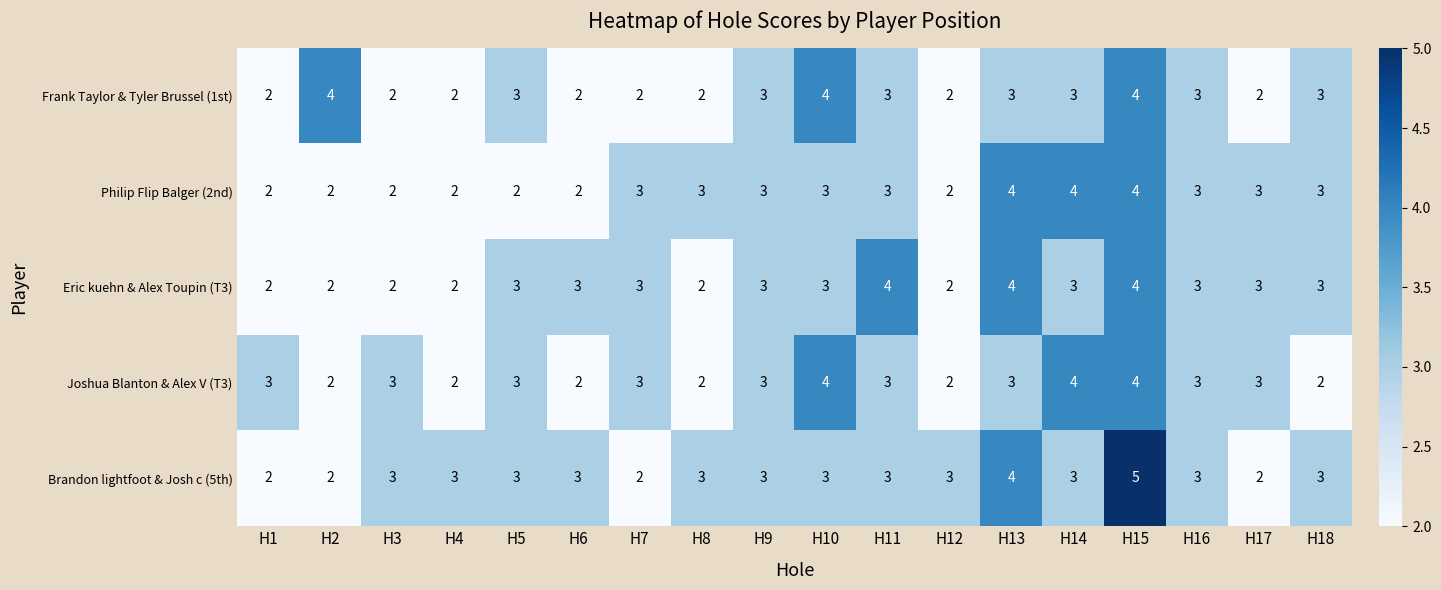

What is the average value of the Frank Taylor & Tyler Brussel (1st) series?

3